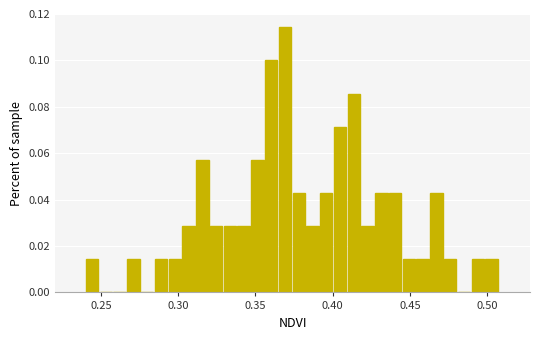

Read against the x-axis, roughly where is the centre of the tallest bar?

0.370